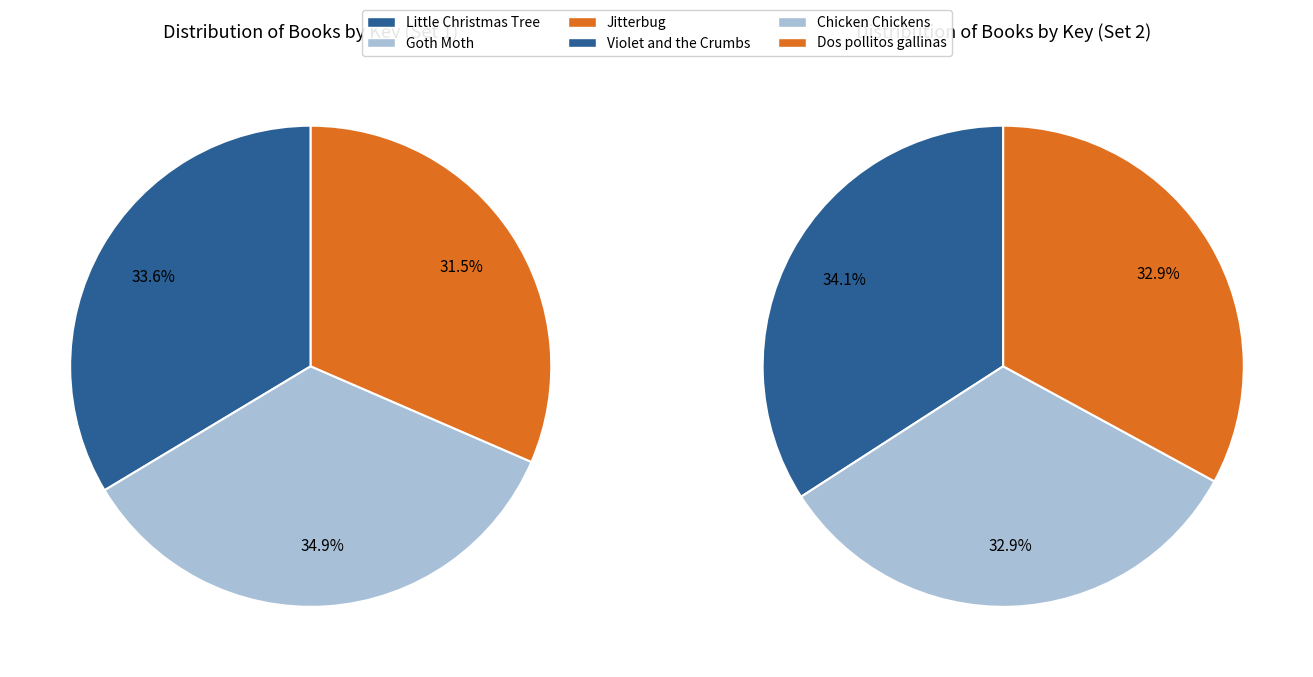

Is there any slice that represents more than half of the pie?

No